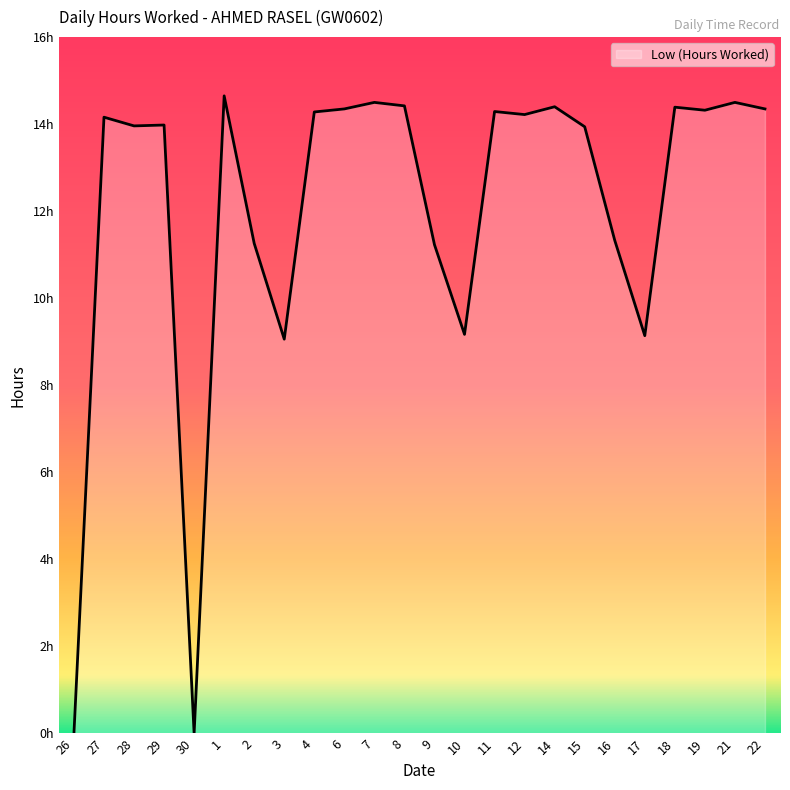

Is this an area chart (filled region under the line)?

Yes